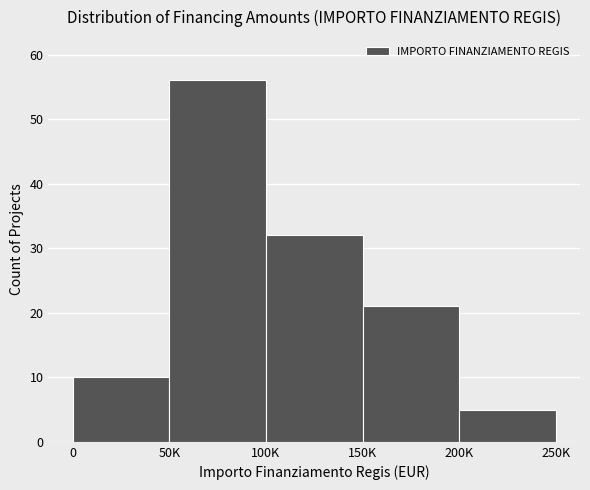

Reading left to right, what are all the values shown in this chart?

10	56	32	21	5